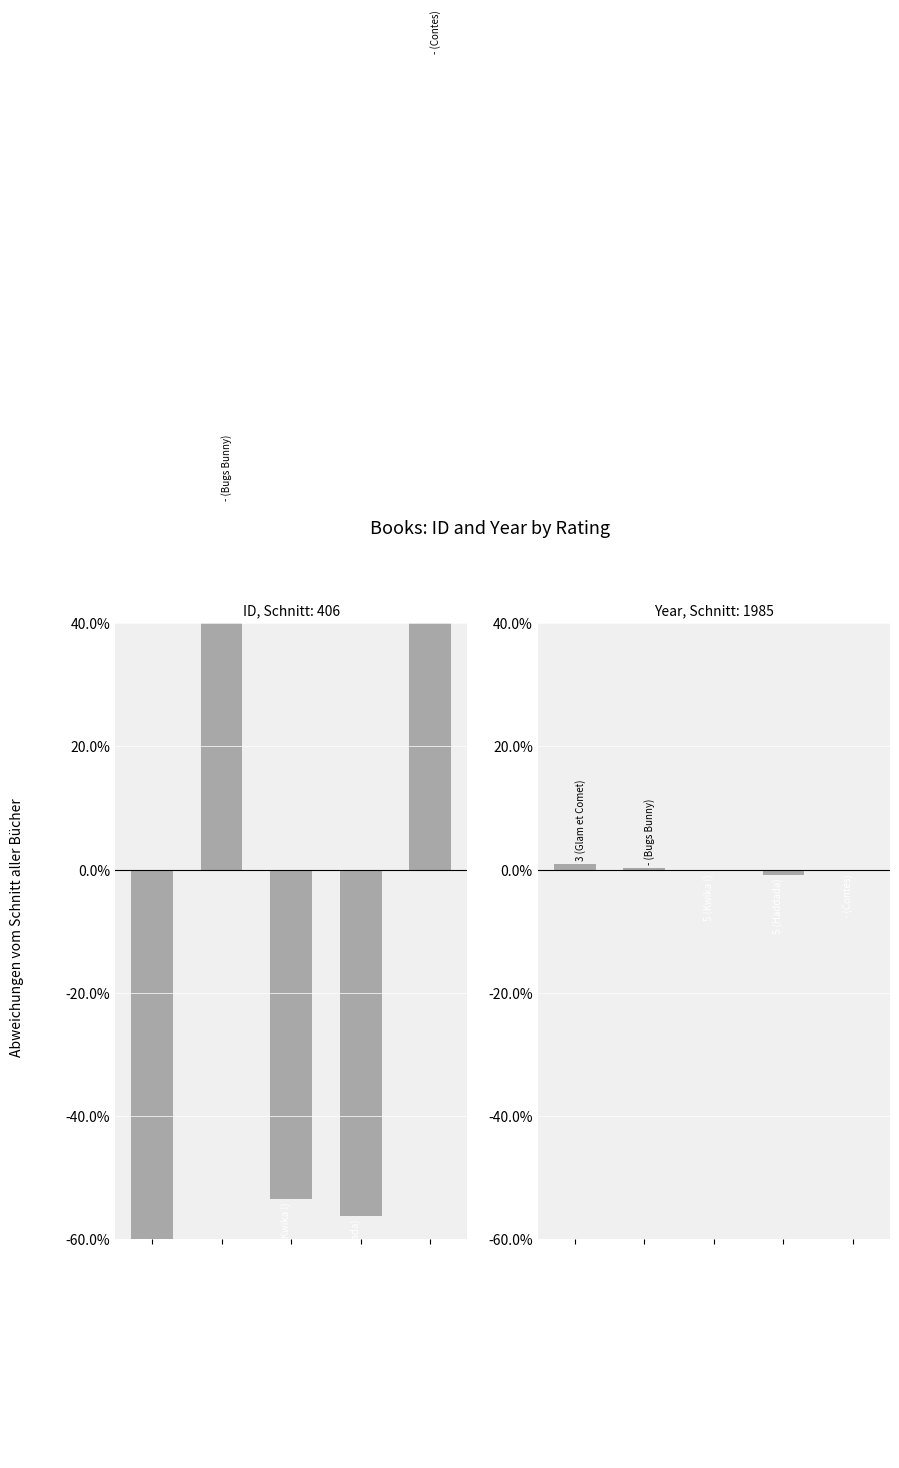

Is it true that year equals -0.2 at 4?

True